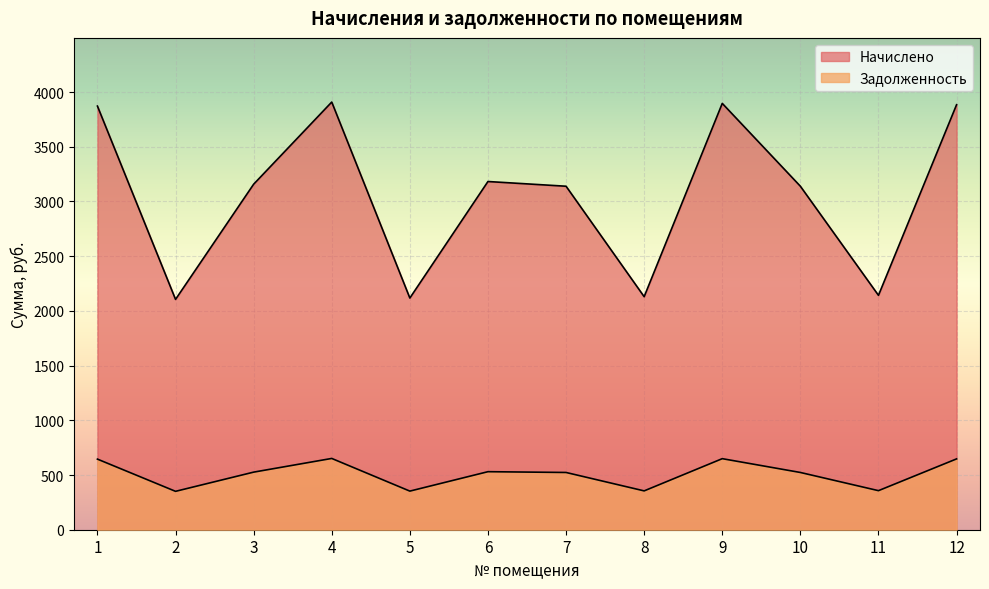

True or false: Начислено and Задолженность intersect in this chart.

False